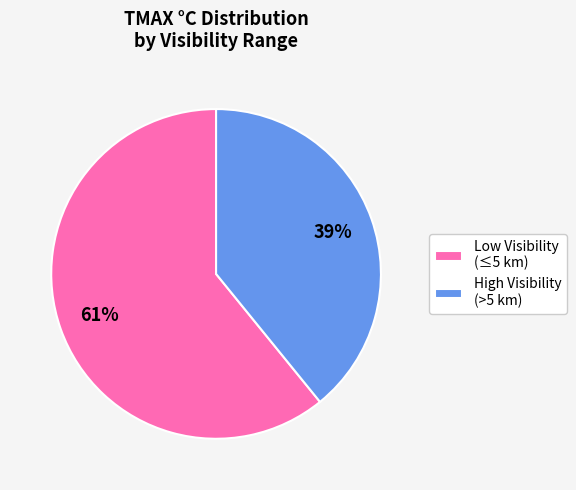

To the nearest percent, what is the average slice percentage?

50%